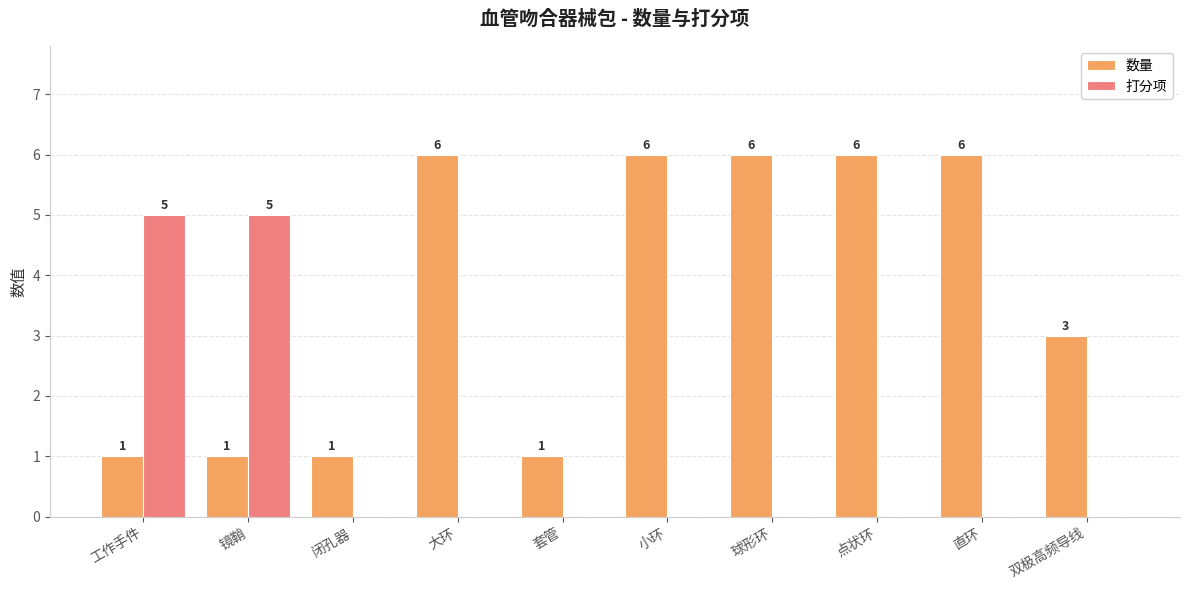

True or false: 数量 has a value of 1 at 镜鞘.

True